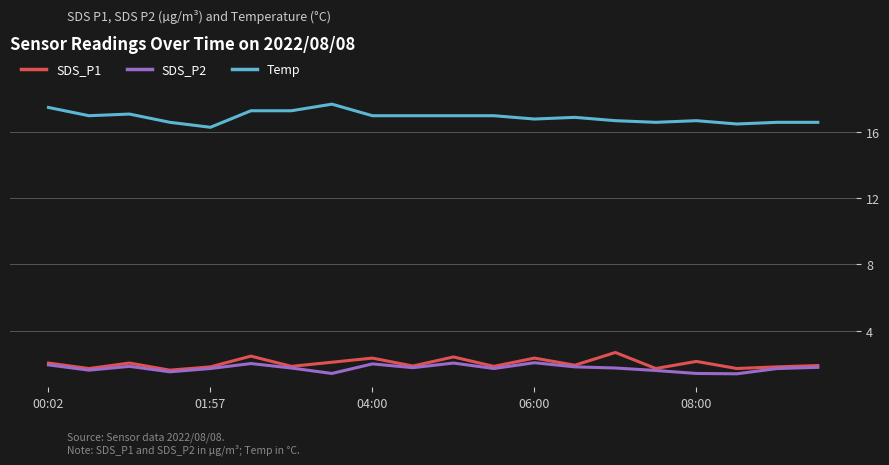

What is the smallest value displayed?

1.4